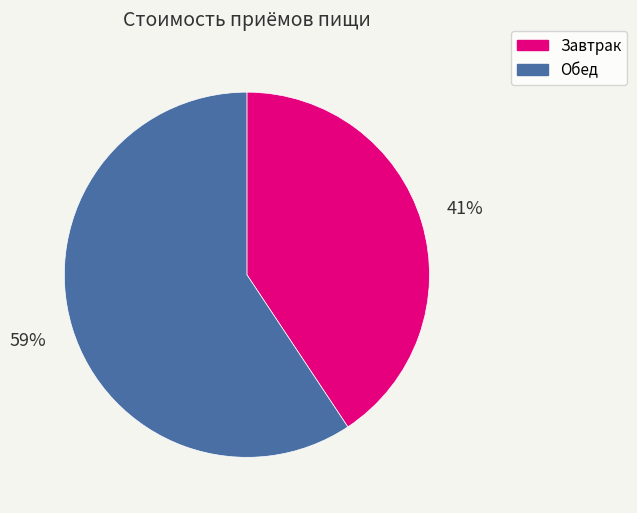

Count the number of slices in the pie.

2